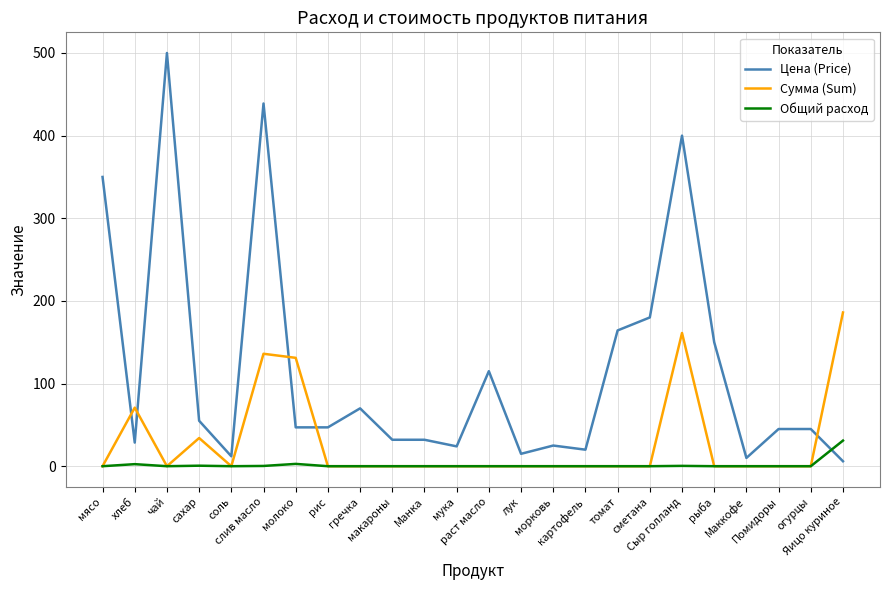

At which category is the sum across all series the highest?

слив масло